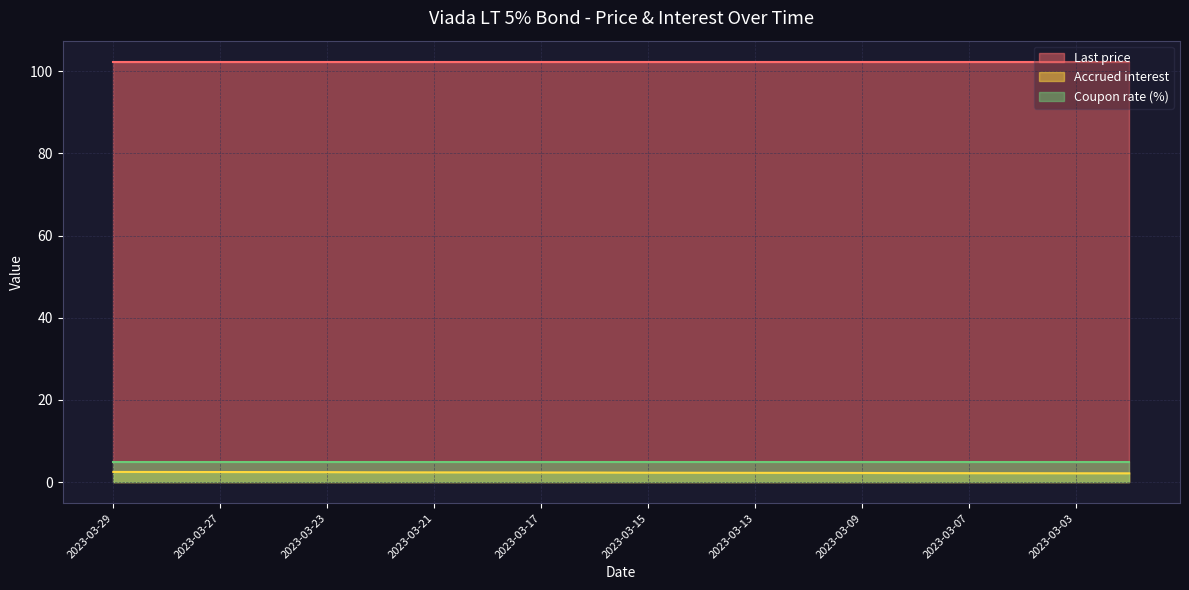

How many distinct data groups are displayed?

3